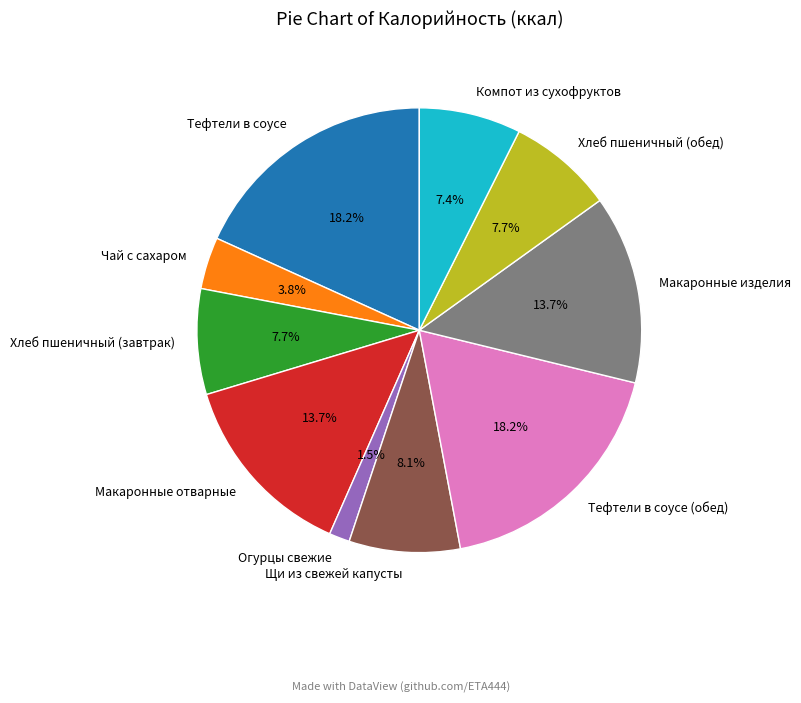

What portion of the pie excludes Макаронные отварные?

86.3%